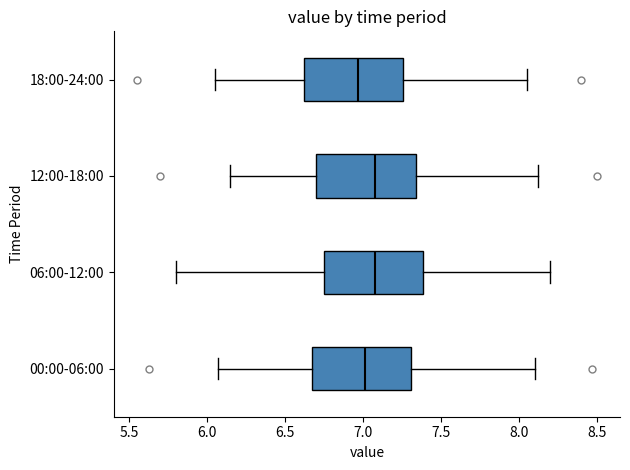

Reading bottom to top, transcribe this box plot: for each box, give where its median line is, the range the box spans, and where its two whiskers end, as read against the x-axis. The values are not printed on the chart, so give them approximately, as read against the axis.

00:00-06:00: median 7.00, box 6.65 to 7.30, whiskers 6.05 to 8.10
06:00-12:00: median 7.10, box 6.75 to 7.40, whiskers 5.80 to 8.20
12:00-18:00: median 7.10, box 6.70 to 7.35, whiskers 6.15 to 8.10
18:00-24:00: median 6.95, box 6.60 to 7.25, whiskers 6.05 to 8.05